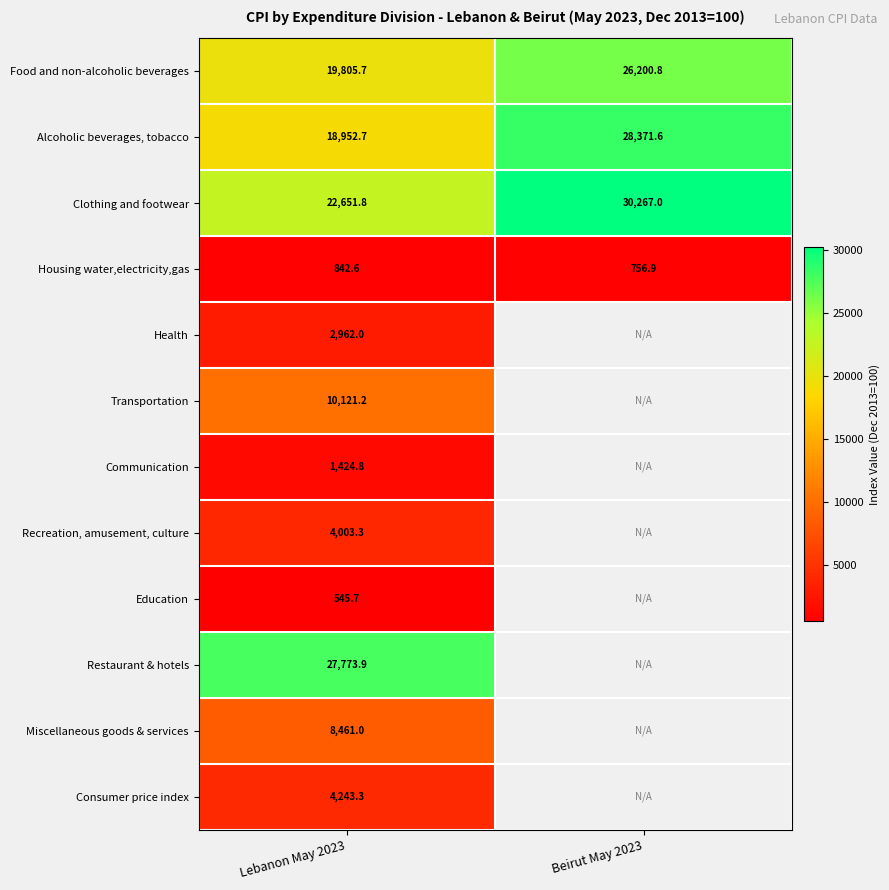

Is the value of Communication at Lebanon May 2023 greater than the value of Education at Lebanon May 2023?

Yes